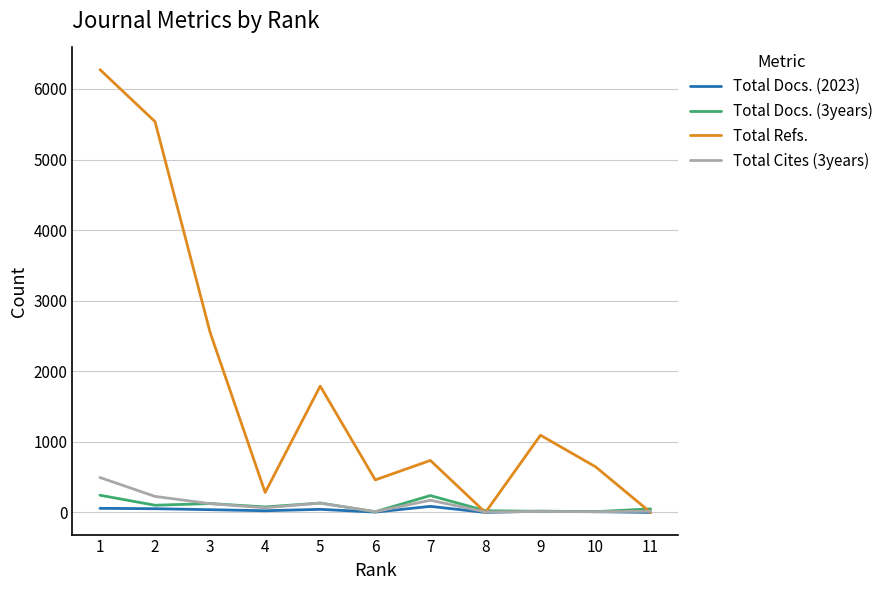

Where does the Total Cites (3years) series first go above 65?

1